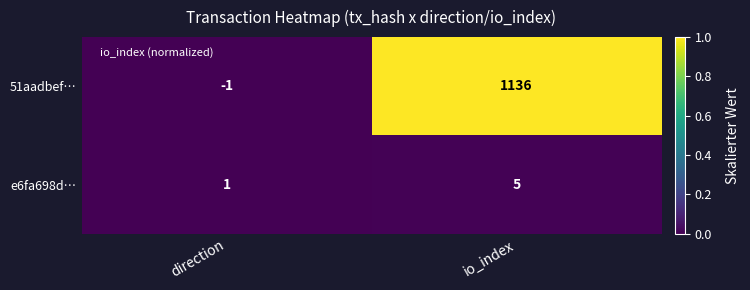

Count the number of data series in this chart.

2